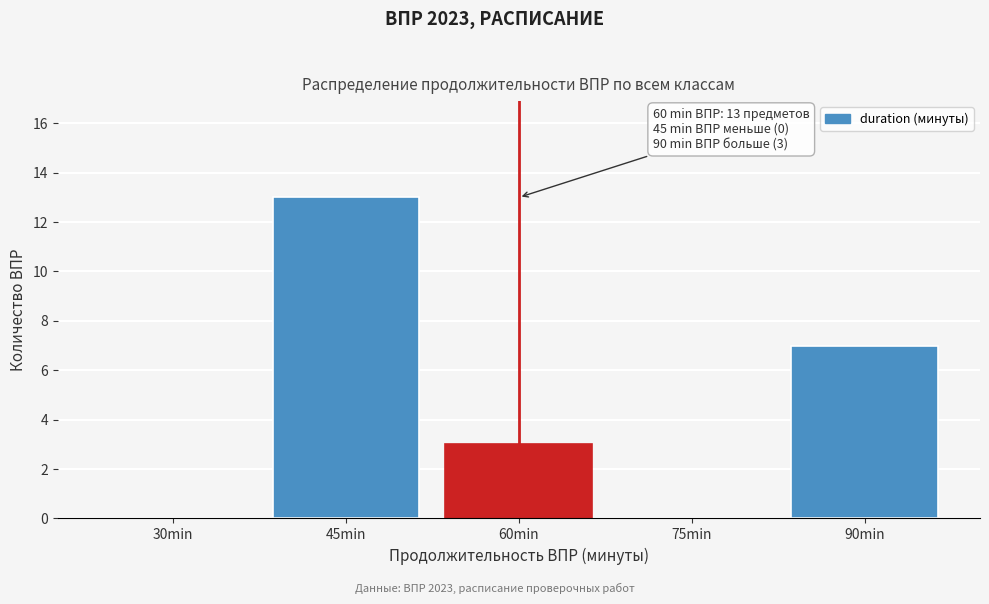

Reading left to right, what are all the values shown in this chart?

30min=0	45min=13	60min=3	75min=0	90min=7